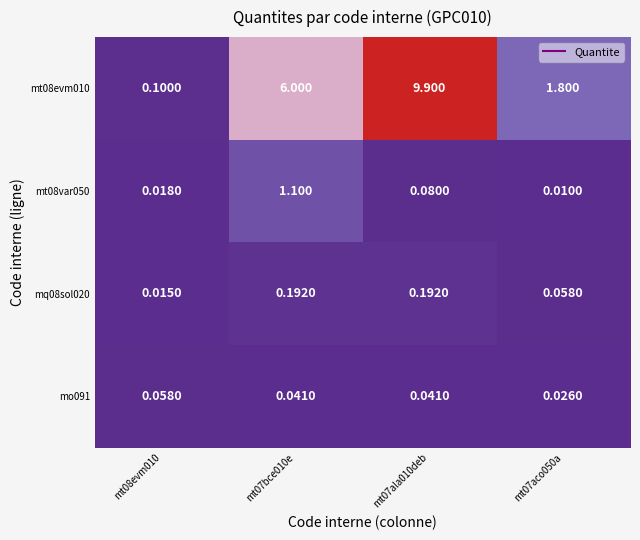

Which category has the highest value across all series?

mt07ala010deb